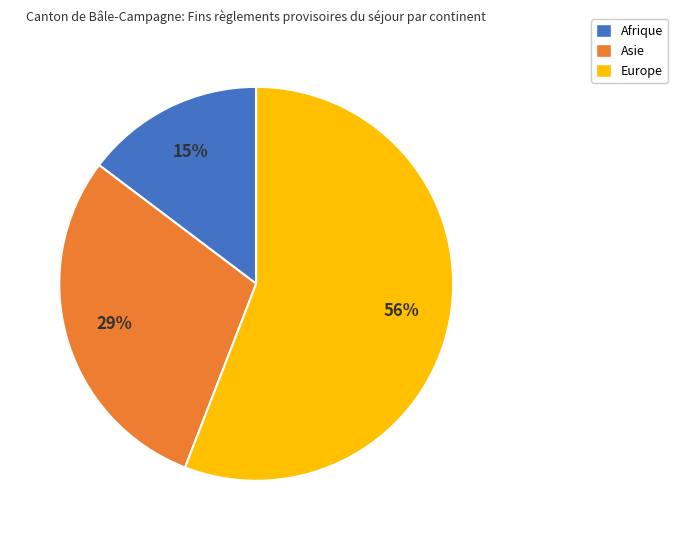

Which category has the biggest portion of the pie?

Europe